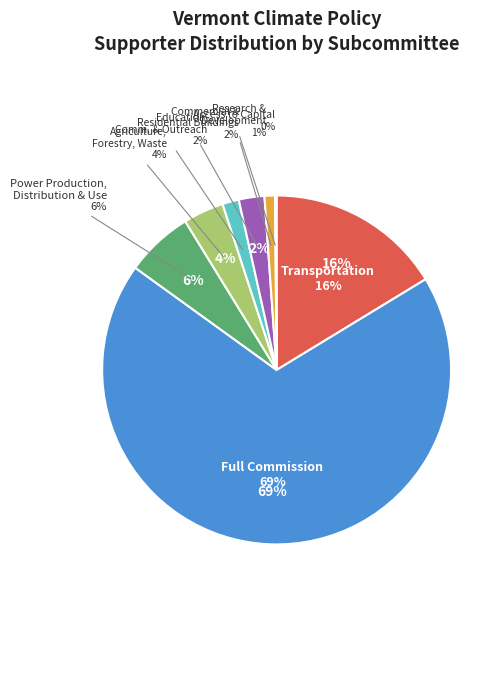

Which slice represents more than half of the pie?

Full Commission